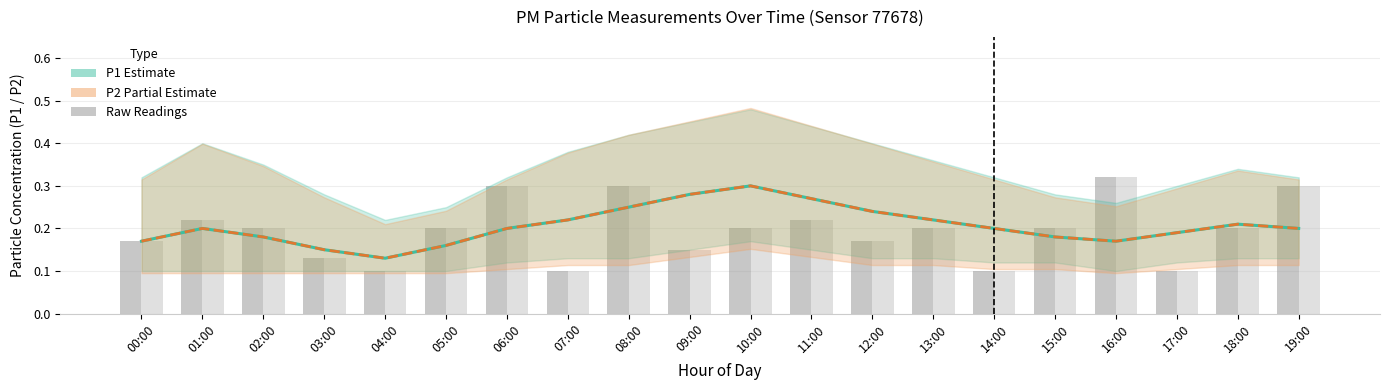

What is the label of the 20th bar from the left?

19:00